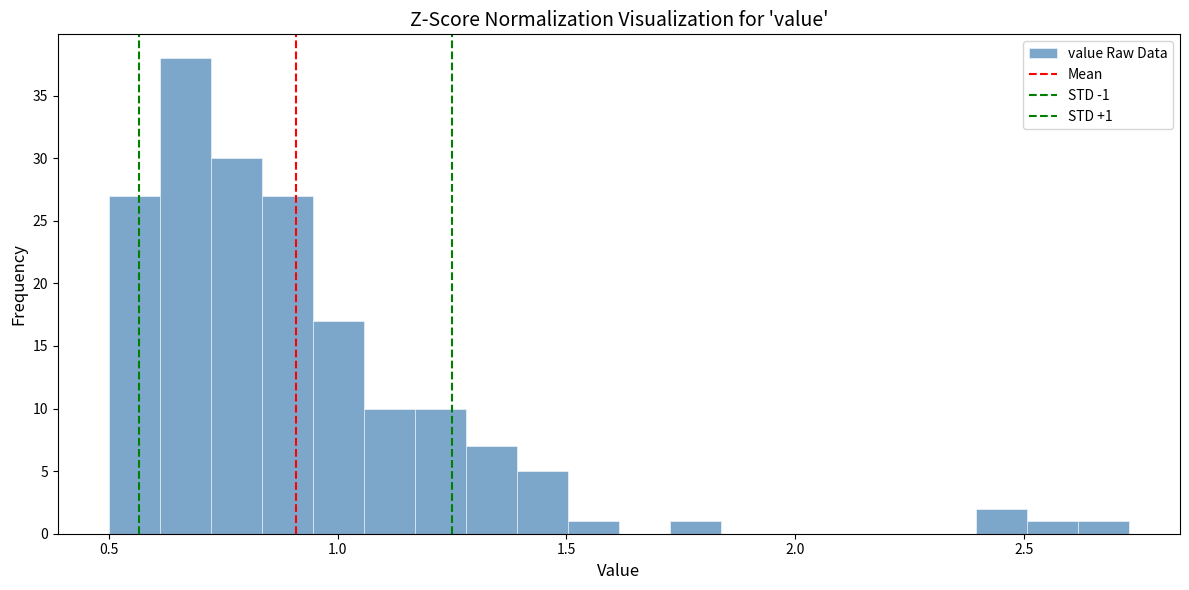

Read against the x-axis, roughly where is the centre of the tallest bar?

0.65